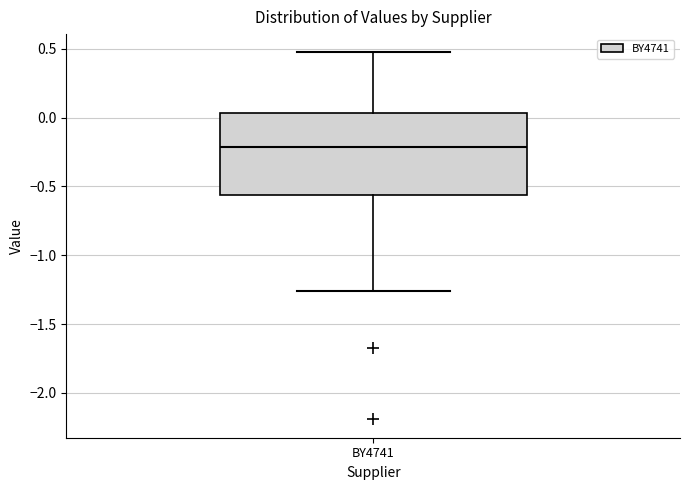

Read this box plot against the y-axis: the position of the median line, the range covered by the box, and the ends of both whiskers. The values are not printed on the chart, so give them approximately, as read against the axis.

median -0.20, box -0.55 to 0.05, whiskers -1.25 to 0.45